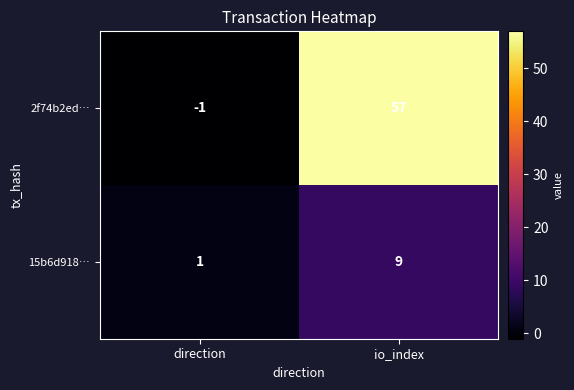

List the series in order of their peak value, lowest first.

15b6d918…, 2f74b2ed…